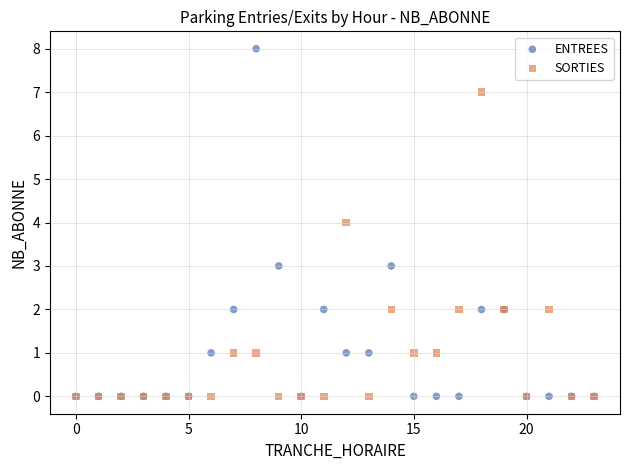

What are all the series names shown in the legend?

ENTREES, SORTIES